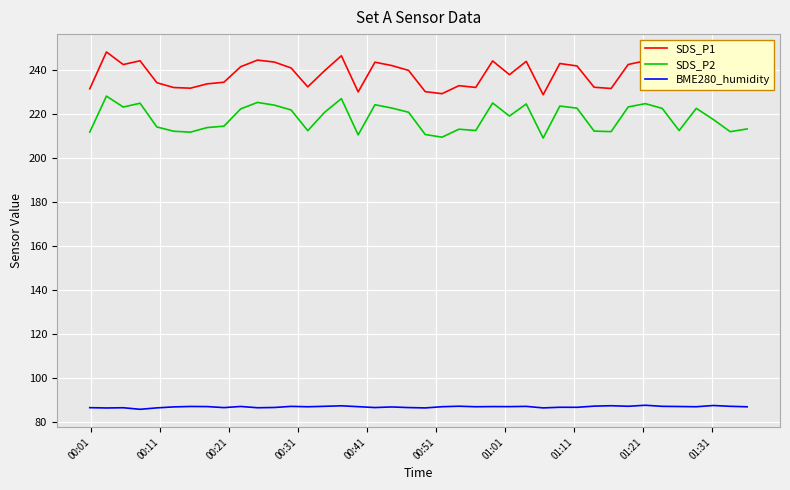

What are all the series names shown in the legend?

SDS_P1, SDS_P2, BME280_humidity